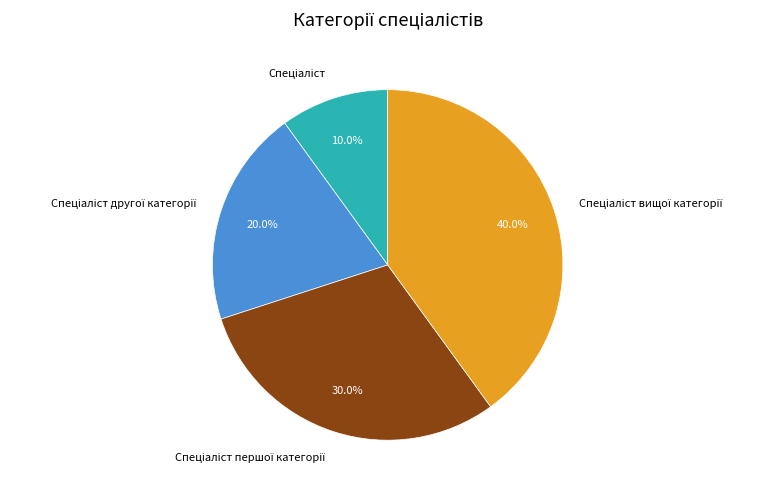

Is there a majority slice in this chart?

No